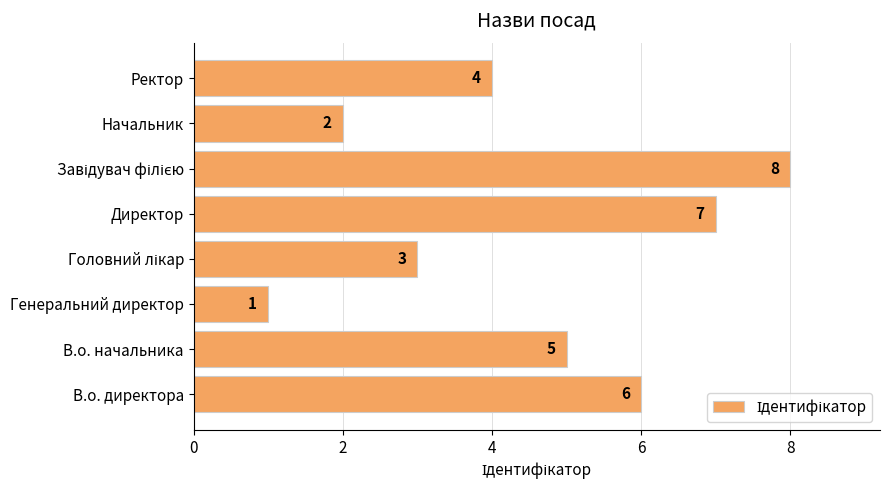

Does the chart contain stacked bars?

No